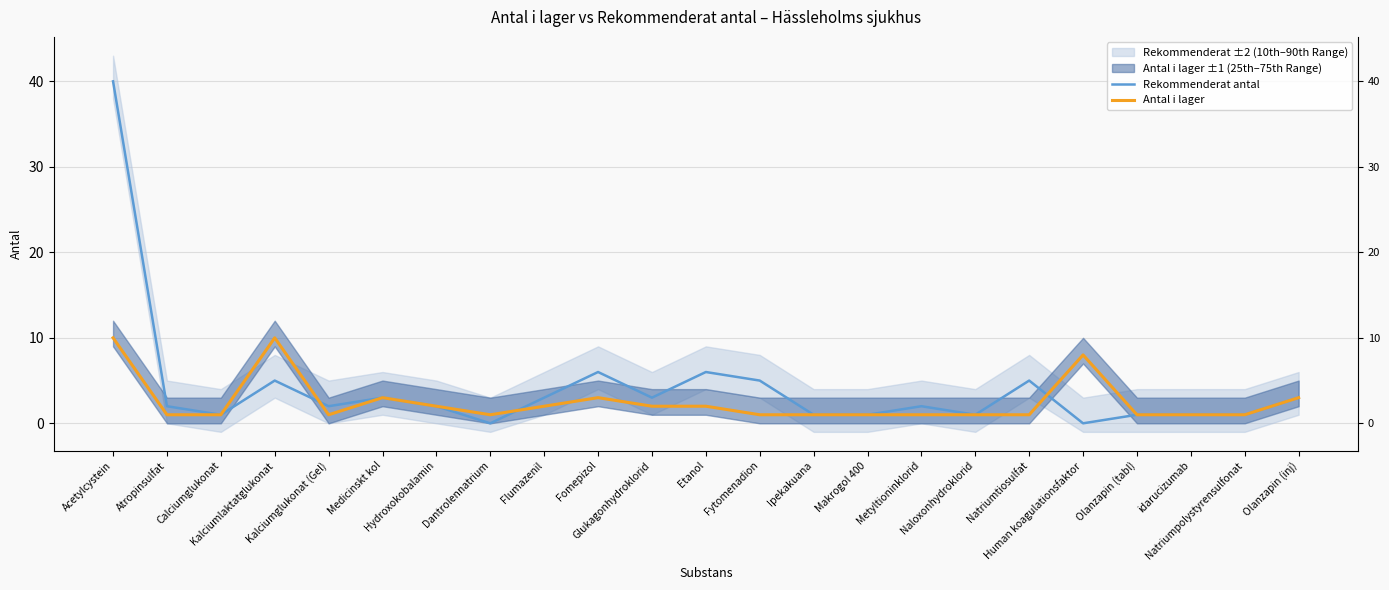

What is the sum of the Antal i lager values at Metyltioninklorid and Makrogol 400?

2